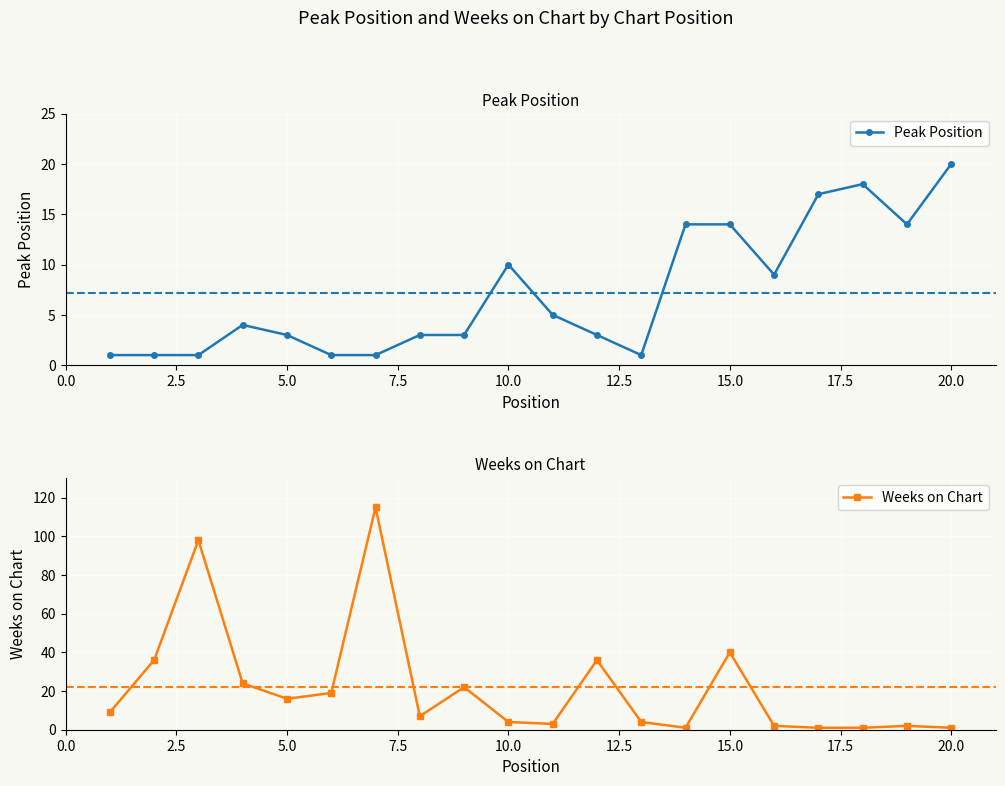

At which category does Weeks on Chart reach its first local valley?

5.0